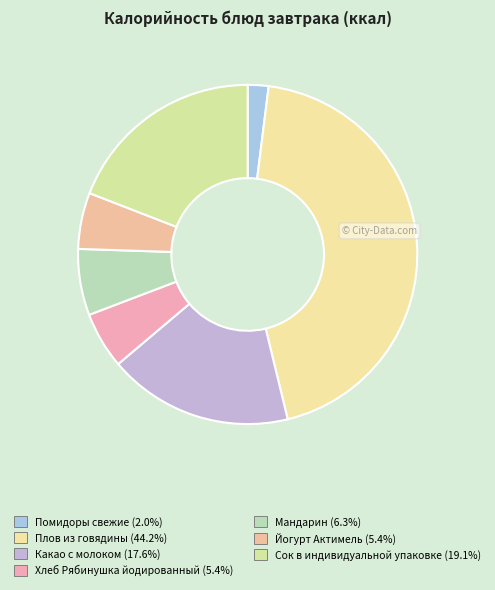

Between Сок в индивидуальной упаковке and Йогурт Актимель, which is larger?

Сок в индивидуальной упаковке